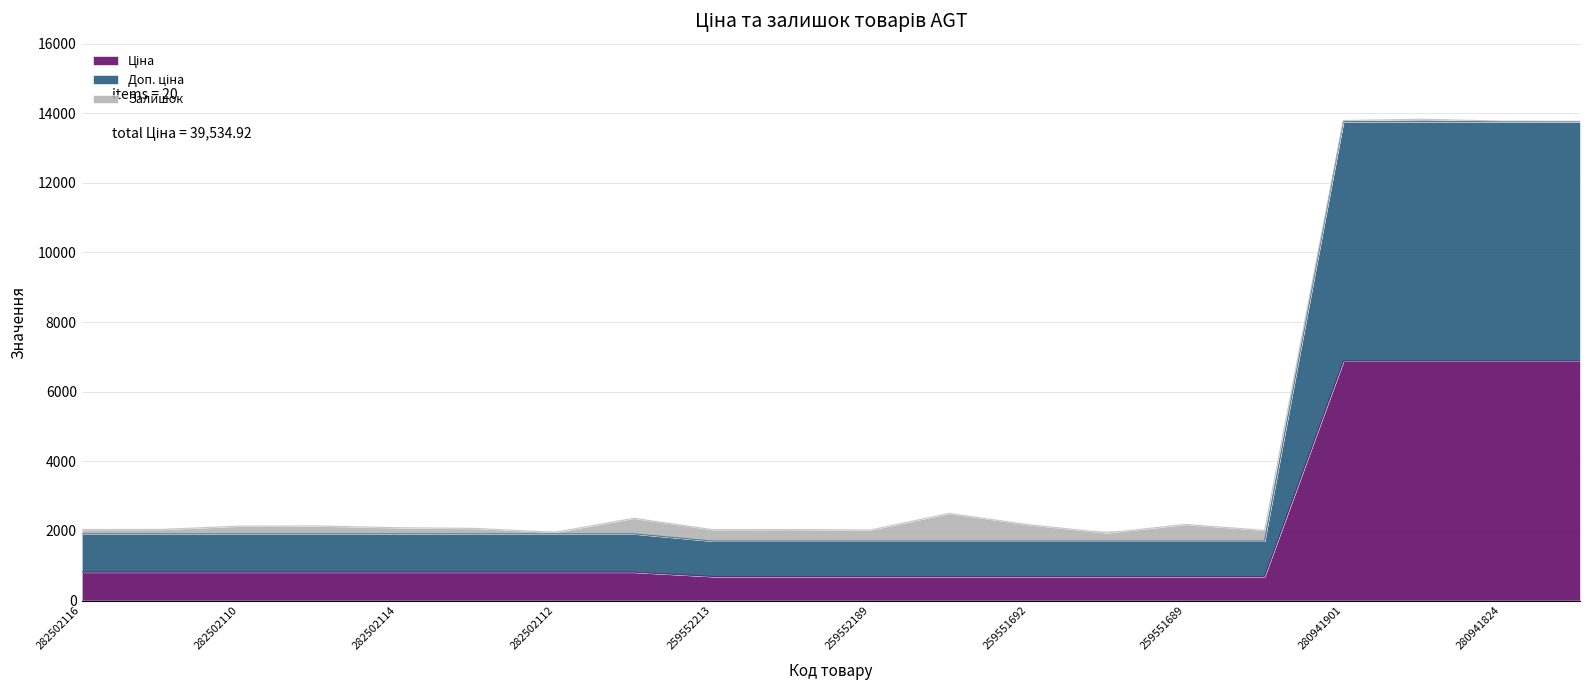

True or false: Доп. ціна has more than 0 interior local peaks.

False